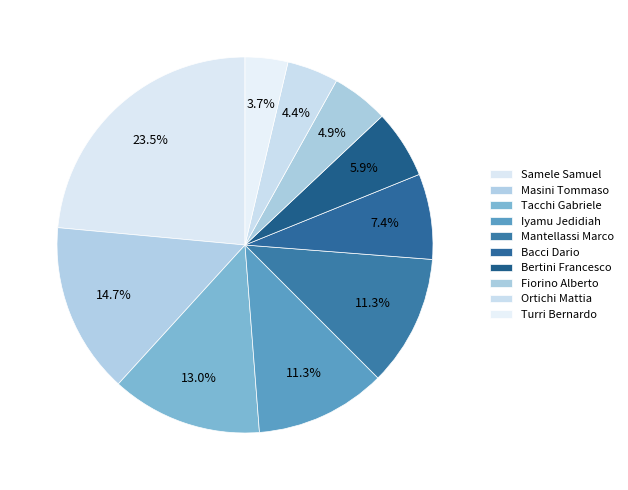

How many slices are in this pie chart?

10